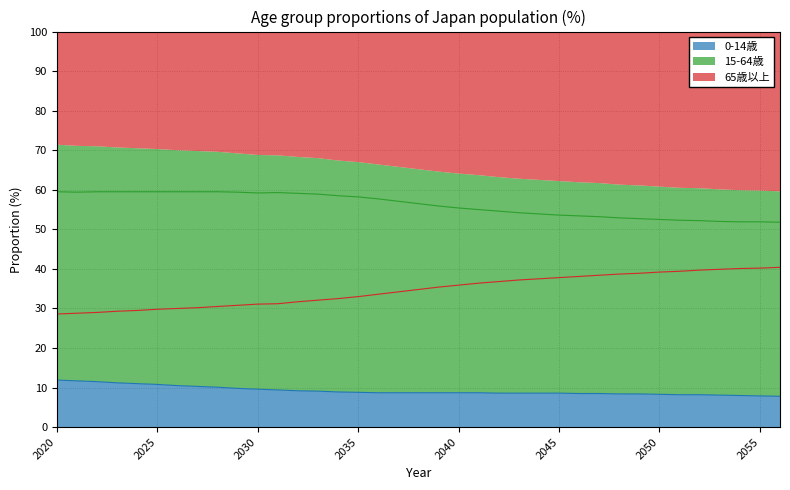

True or false: 15-64歳 and 65歳以上 intersect in this chart.

False